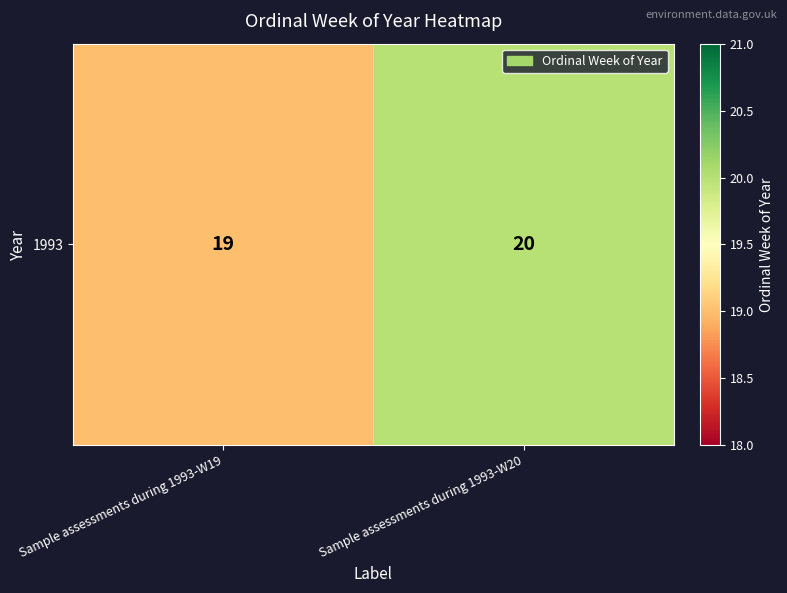

Between Sample assessments during 1993-W19 and Sample assessments during 1993-W20, which is larger?

Sample assessments during 1993-W20